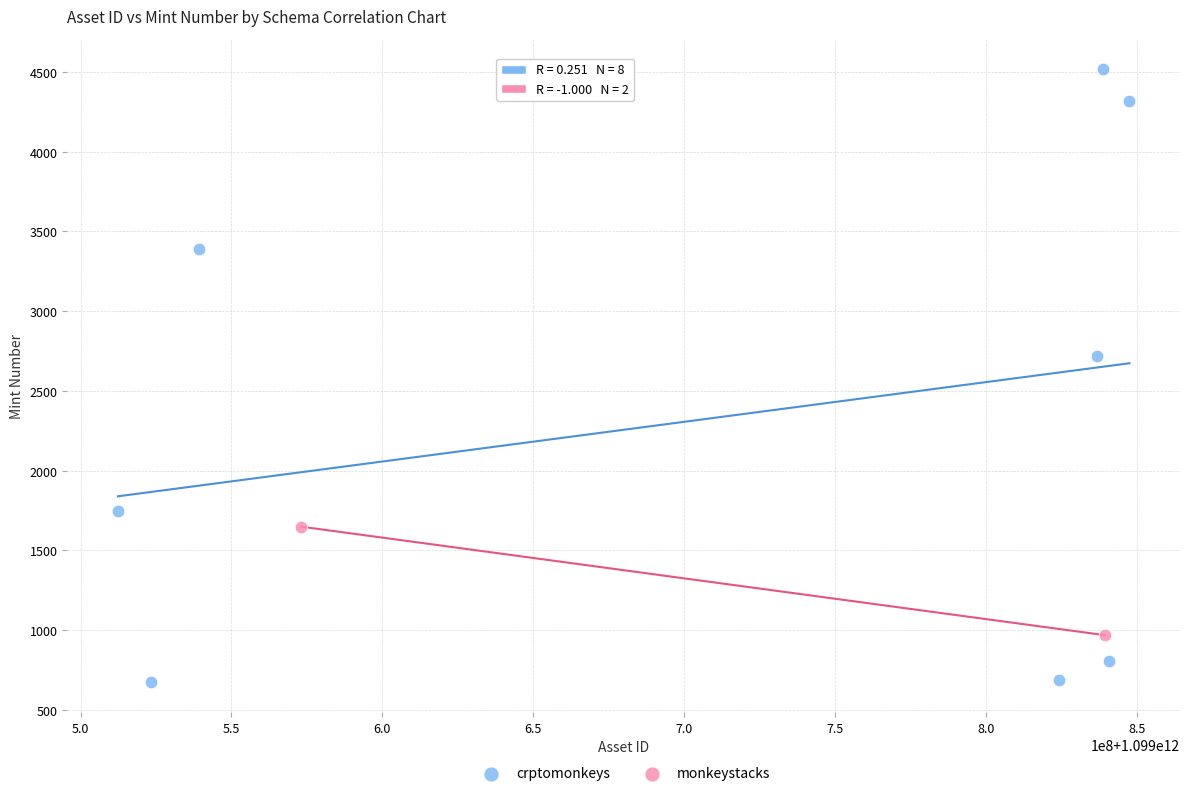

What are all the series names shown in the legend?

crptomonkeys, monkeystacks